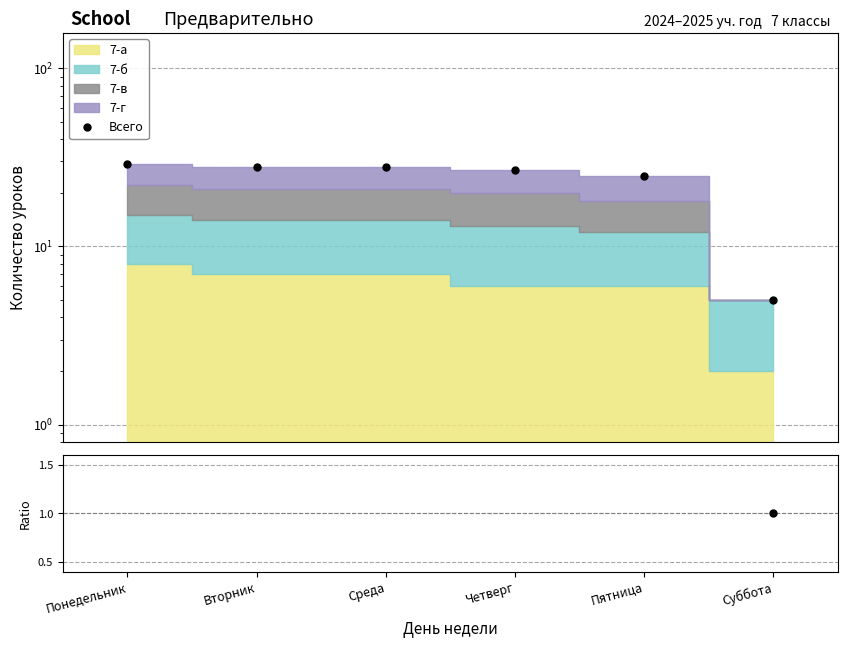

How many values in the Всего / (7-а+7-б) series are below 2?

2